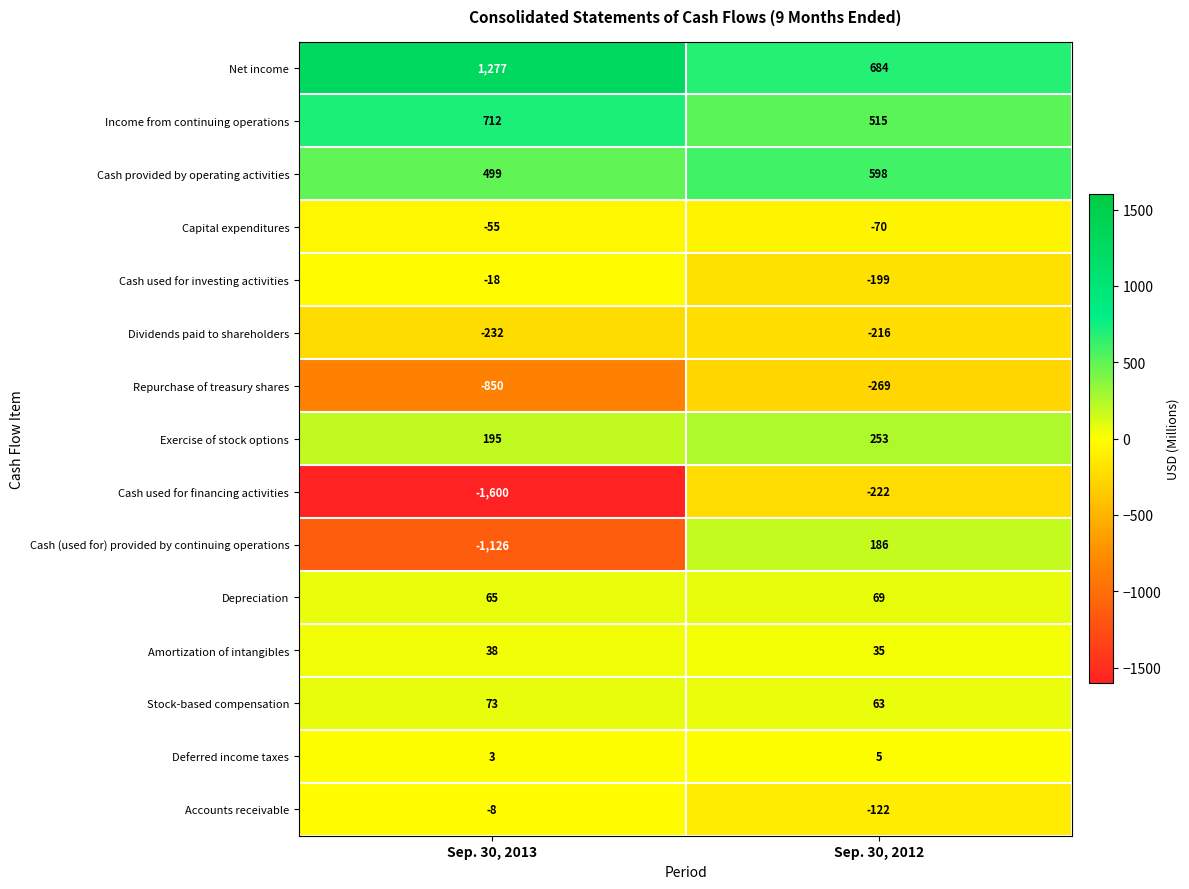

What is the sum of all Repurchase of treasury shares values?

-1119